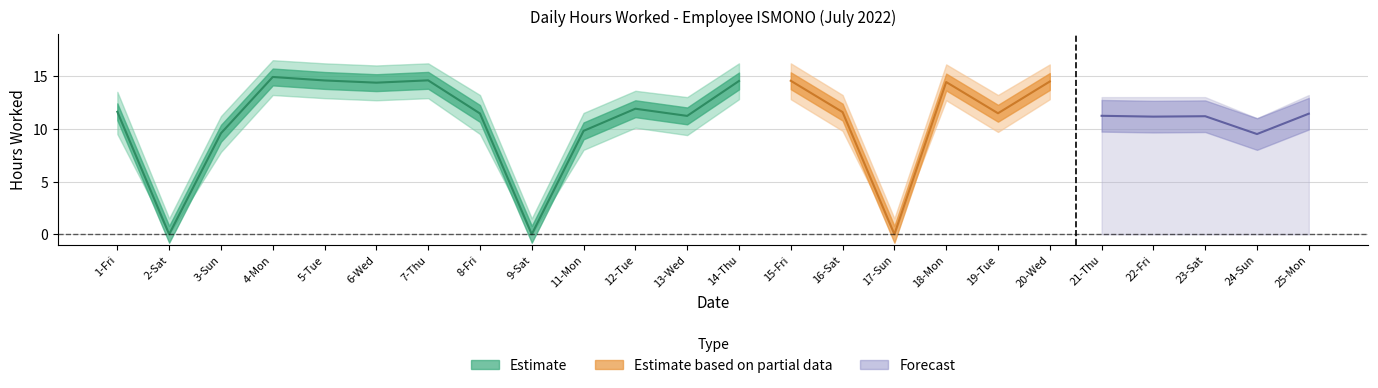

How many data points does each series have?

24